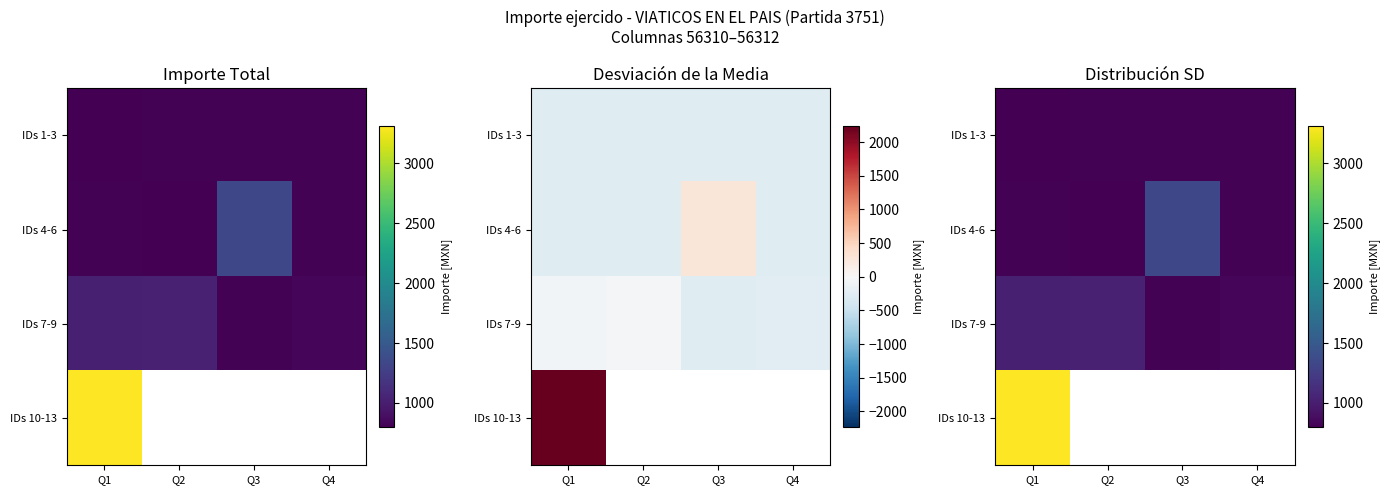

How many values in the IDs 7-9 series exceed 1016?

1